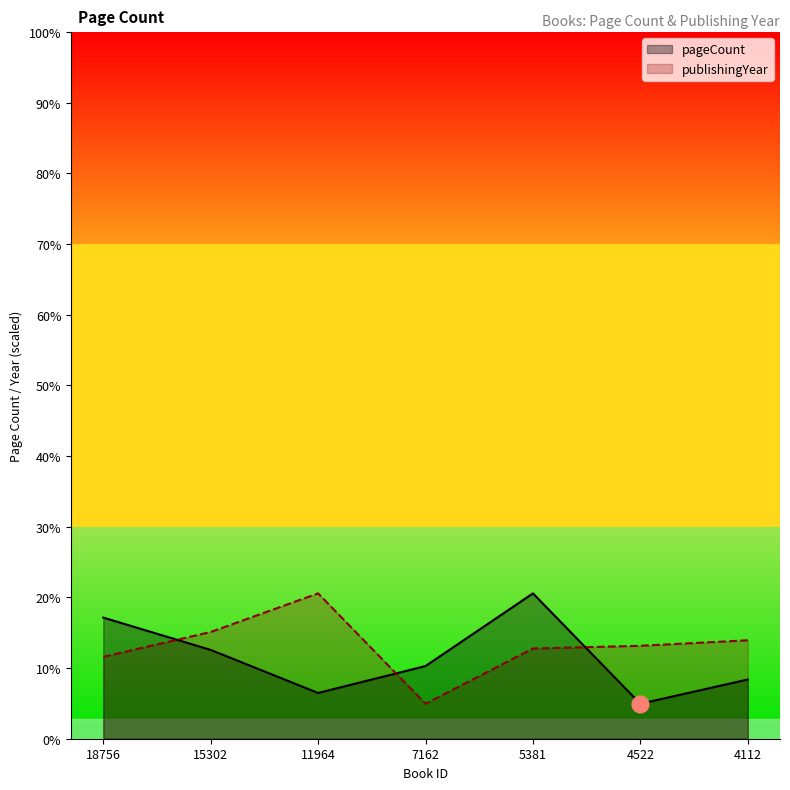

Where do publishingYear and pageCount first cross each other?

18756 and 15302